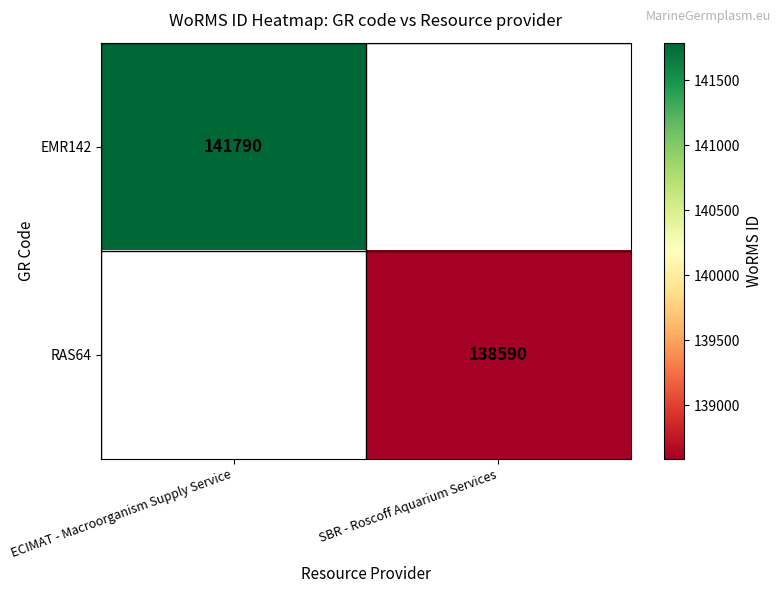

The EMR142 series shows 141790 at ECIMAT - Macroorganism Supply Service. True or false?

True